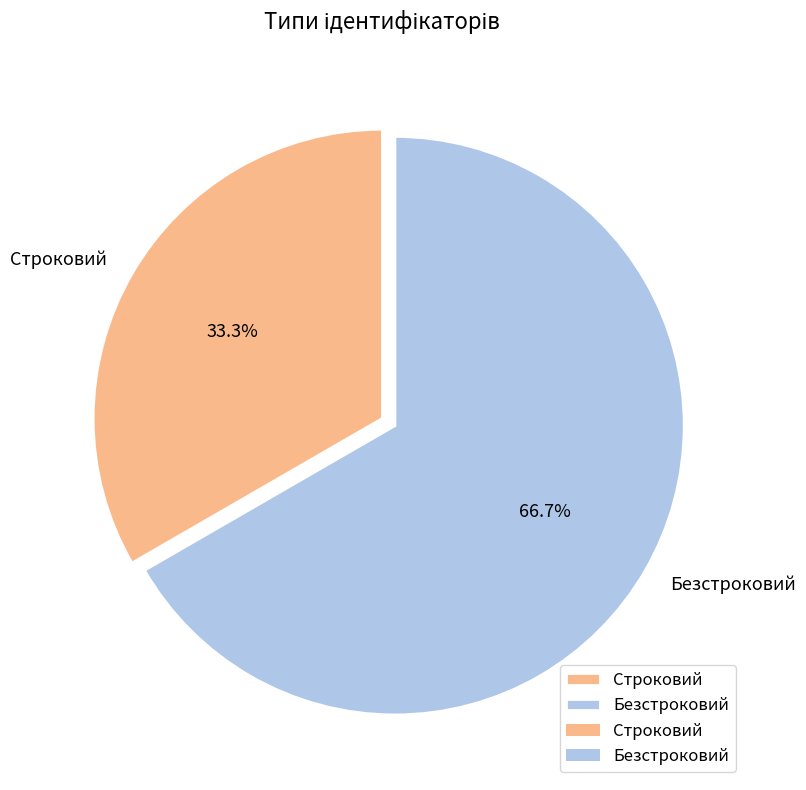

Which slice represents more than half of the pie?

Безстроковий